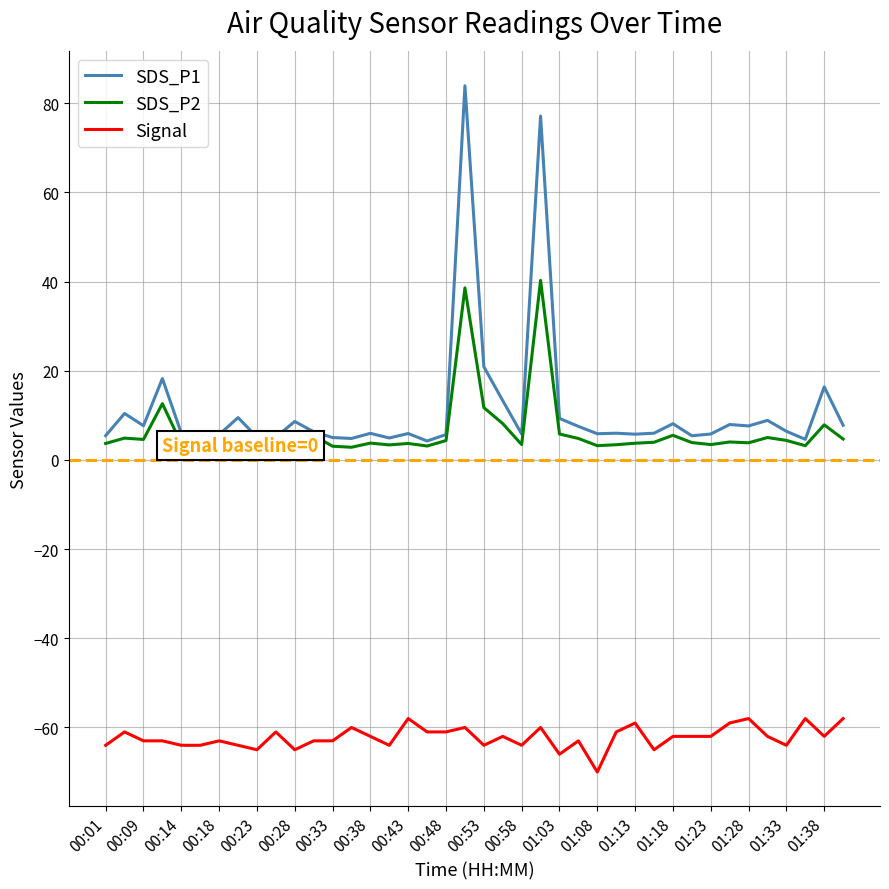

What is the maximum value shown in the chart?

83.9